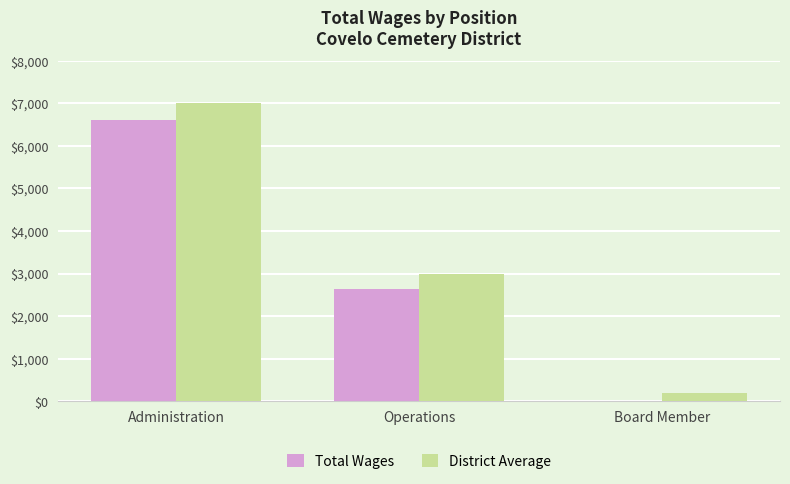

Count the District Average values in the range 200 to 7000.

3